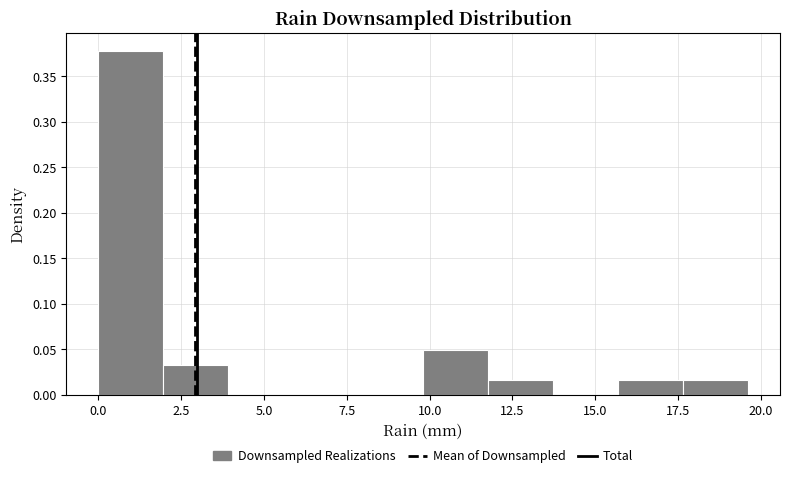

Read against the x-axis, roughly where is the centre of the tallest bar?

1.0